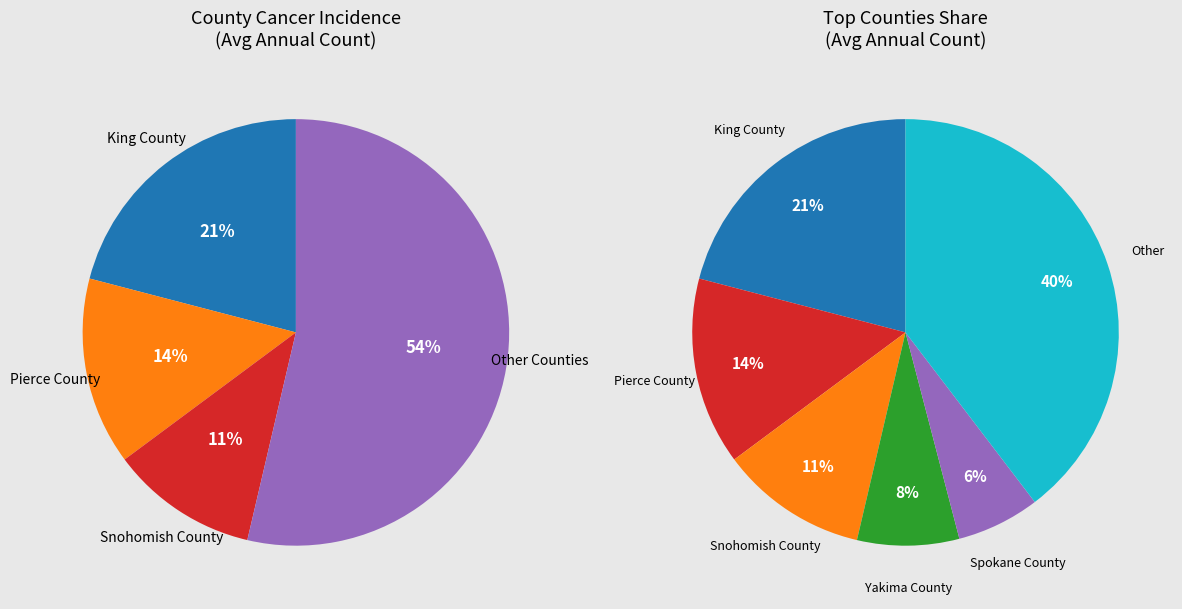

What percentage is NOT represented by Stevens County?

98.9%